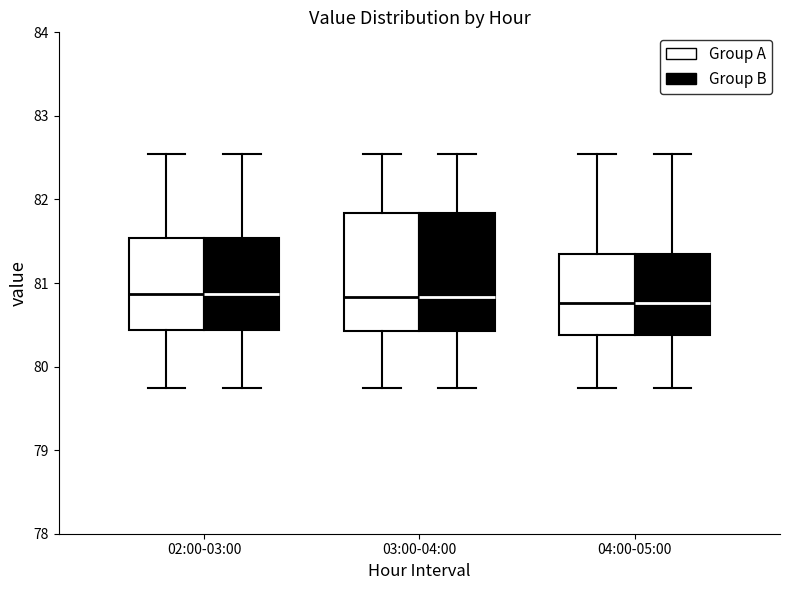

Reading left to right, transcribe this box plot: for each box, give where its median line is, the range the box spans, and where its two whiskers end, as read against the y-axis. The values are not printed on the chart, so give them approximately, as read against the axis.

02:00-03:00 (Group A): median 80.9, box 80.4 to 81.5, whiskers 79.7 to 82.6
02:00-03:00 (Group B): median 80.9, box 80.4 to 81.5, whiskers 79.7 to 82.6
03:00-04:00 (Group A): median 80.8, box 80.4 to 81.8, whiskers 79.7 to 82.6
03:00-04:00 (Group B): median 80.8, box 80.4 to 81.8, whiskers 79.7 to 82.6
04:00-05:00 (Group A): median 80.8, box 80.4 to 81.4, whiskers 79.7 to 82.6
04:00-05:00 (Group B): median 80.8, box 80.4 to 81.4, whiskers 79.7 to 82.6